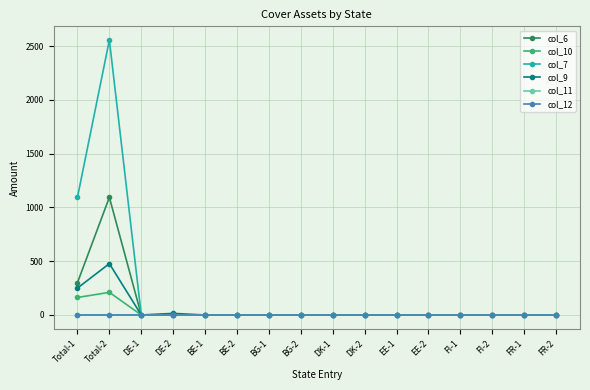

At which category is the sum across all series the highest?

Total-2